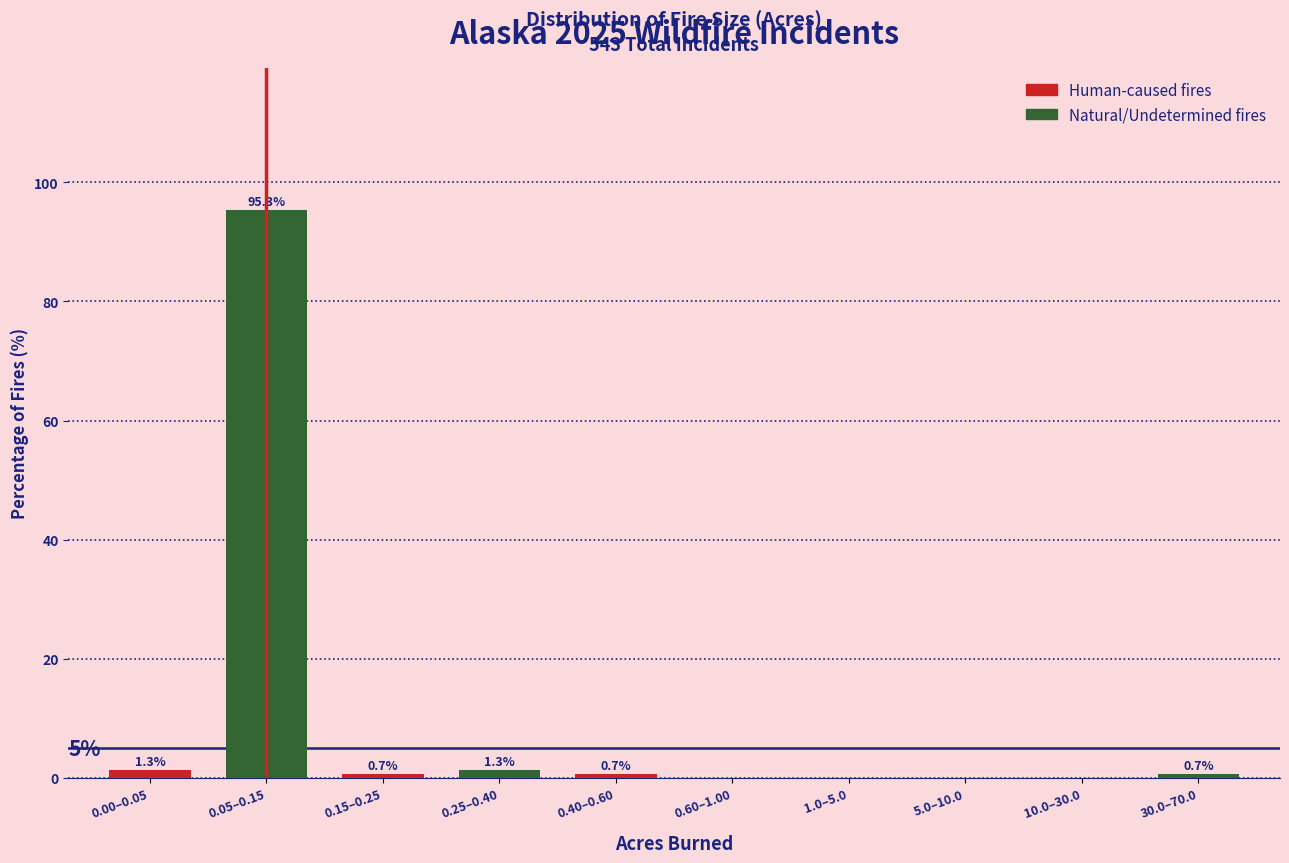

Reading left to right, extract all data points from this chart.

0.00–0.05=1.3	0.05–0.15=95.3	0.15–0.25=0.7	0.25–0.40=1.3	0.40–0.60=0.7	0.60–1.00=0.0	1.0–5.0=0.0	5.0–10.0=0.0	10.0–30.0=0.0	30.0–70.0=0.7